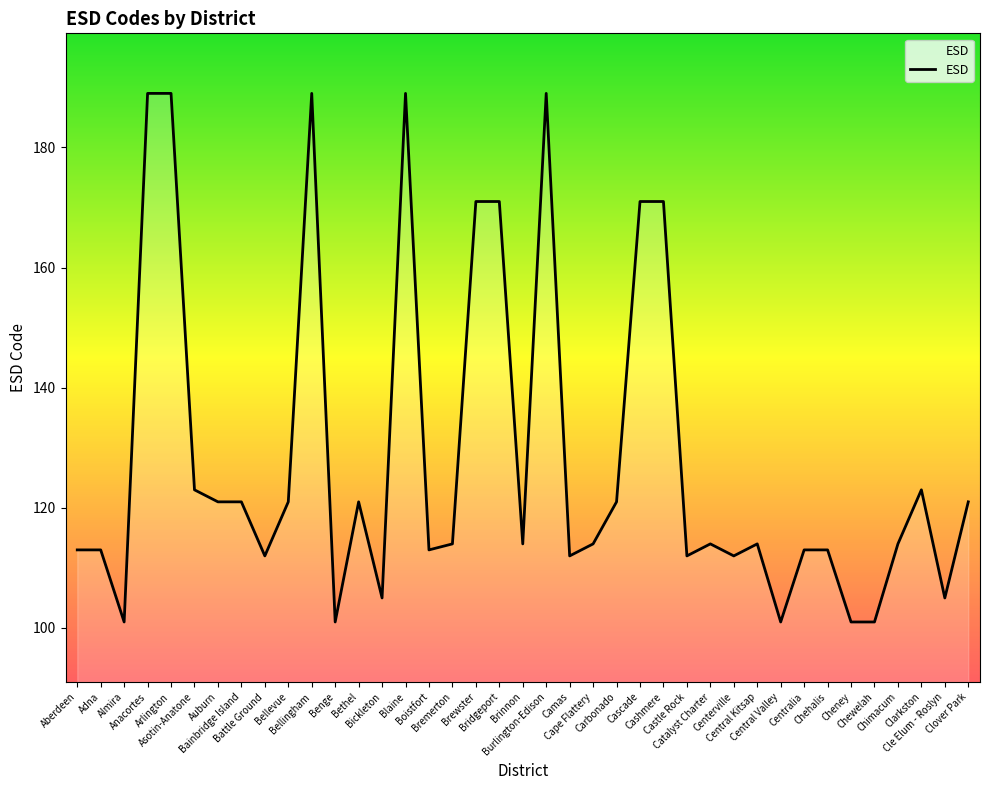

What is the greatest value displayed?

189